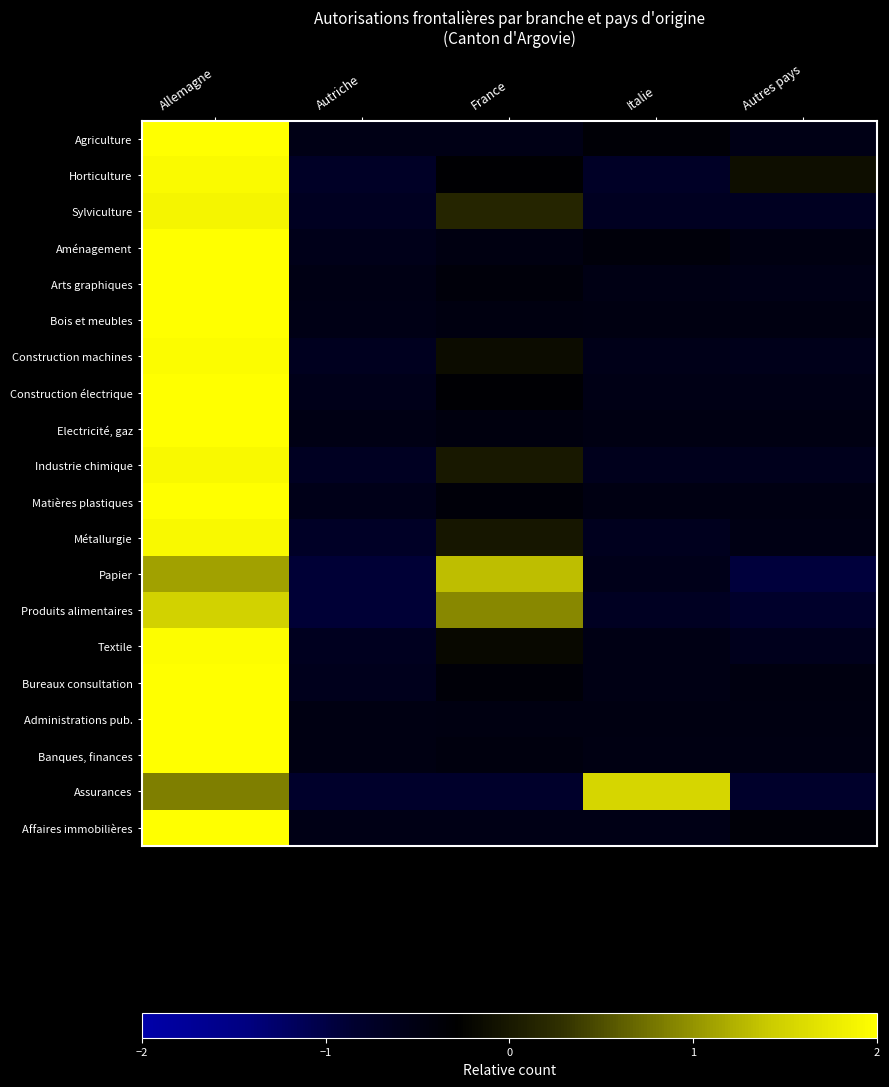

What is the greatest value displayed?

2.0